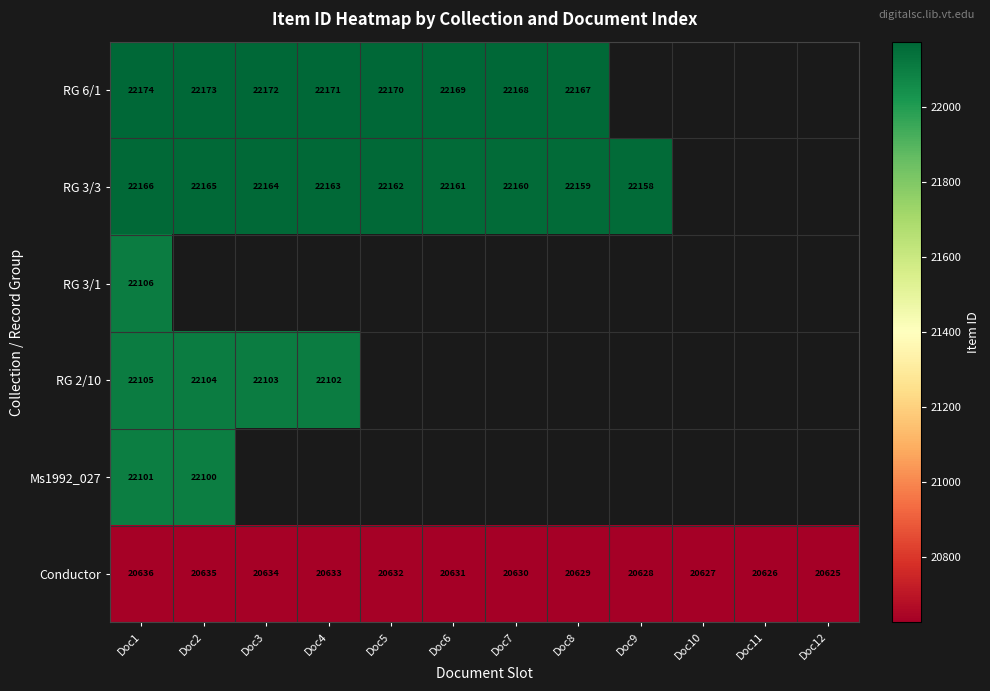

Is it true that Ms1992_027 equals 22100 at Doc2?

True